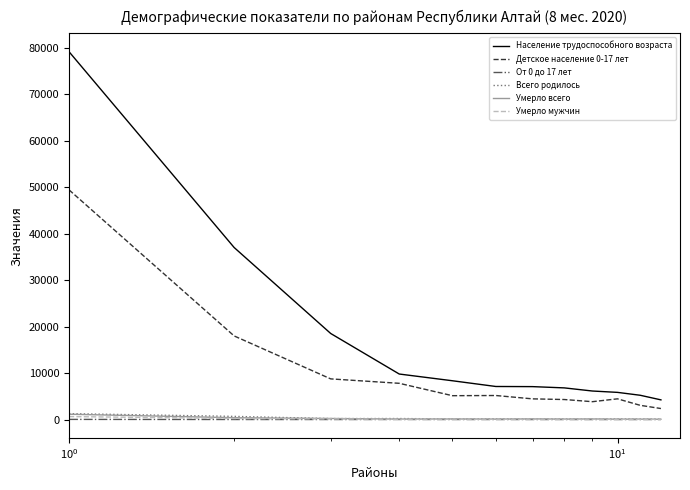

What is the greatest value displayed?

79210